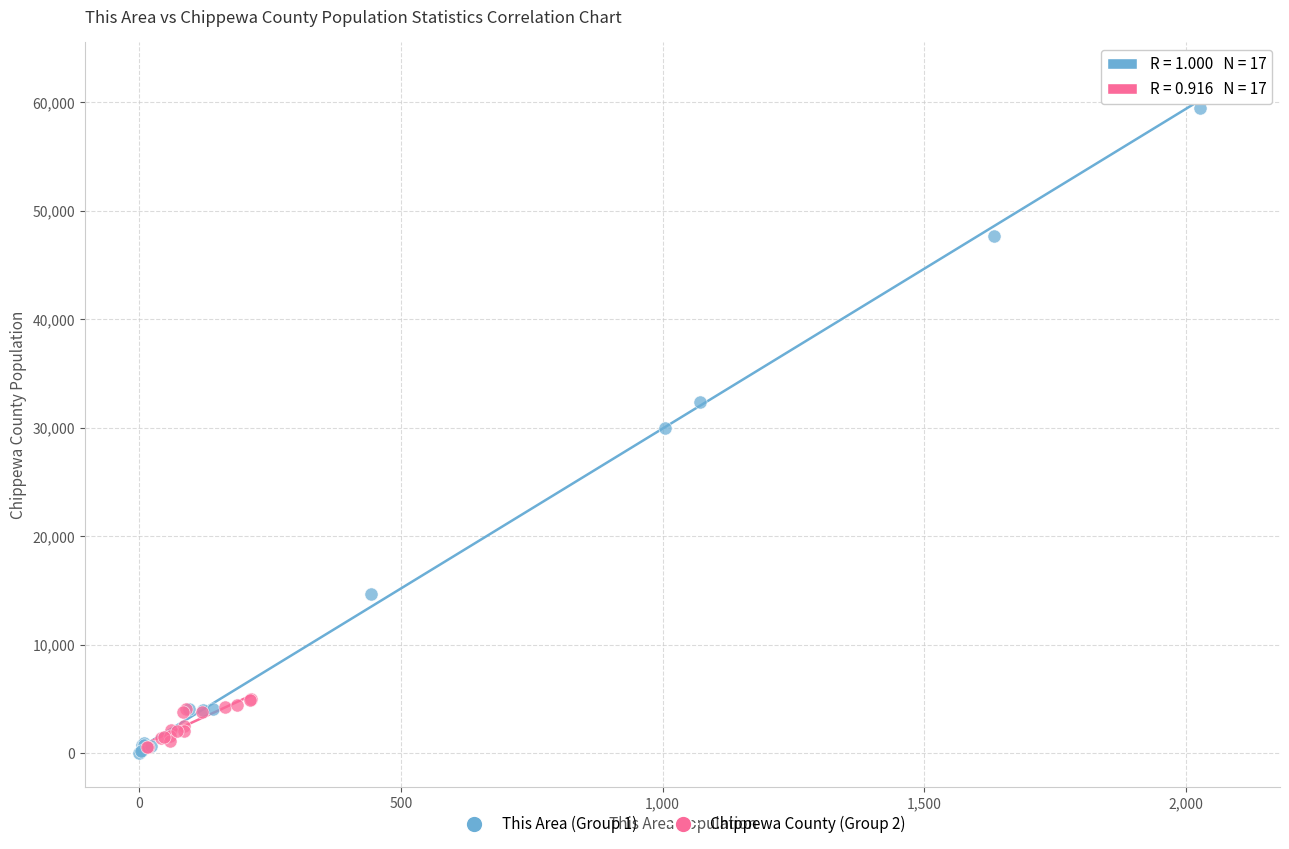

Which series has the largest Y range (max minus min)?

This Area (Group 1)